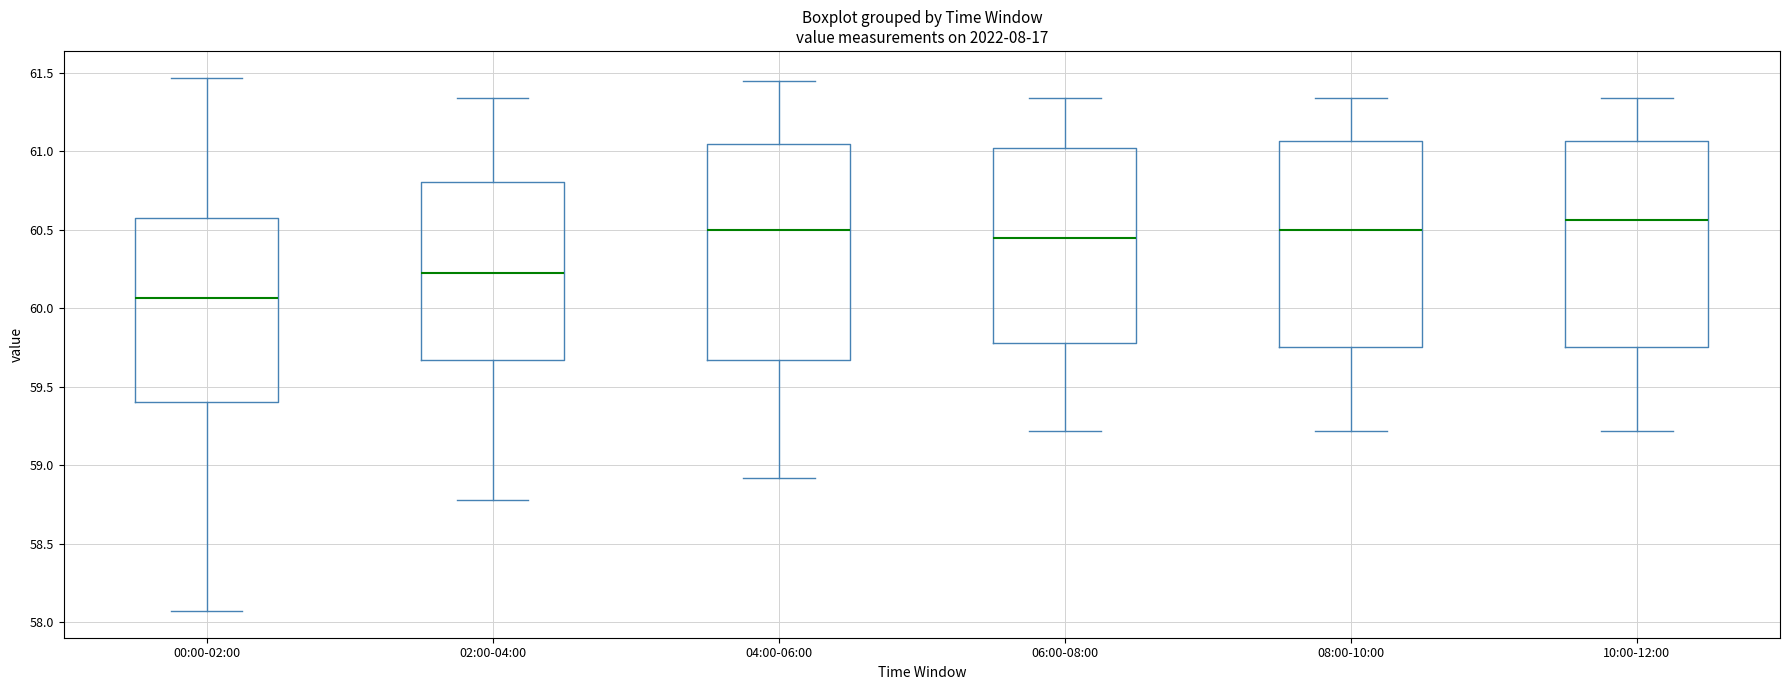

Reading left to right, transcribe this box plot: for each box, give where its median line is, the range the box spans, and where its two whiskers end, as read against the y-axis. The values are not printed on the chart, so give them approximately, as read against the axis.

00:00-02:00: median 60.05, box 59.40 to 60.60, whiskers 58.05 to 61.45
02:00-04:00: median 60.25, box 59.65 to 60.80, whiskers 58.80 to 61.35
04:00-06:00: median 60.50, box 59.65 to 61.05, whiskers 58.90 to 61.45
06:00-08:00: median 60.45, box 59.80 to 61.00, whiskers 59.20 to 61.35
08:00-10:00: median 60.50, box 59.75 to 61.05, whiskers 59.20 to 61.35
10:00-12:00: median 60.55, box 59.75 to 61.05, whiskers 59.20 to 61.35